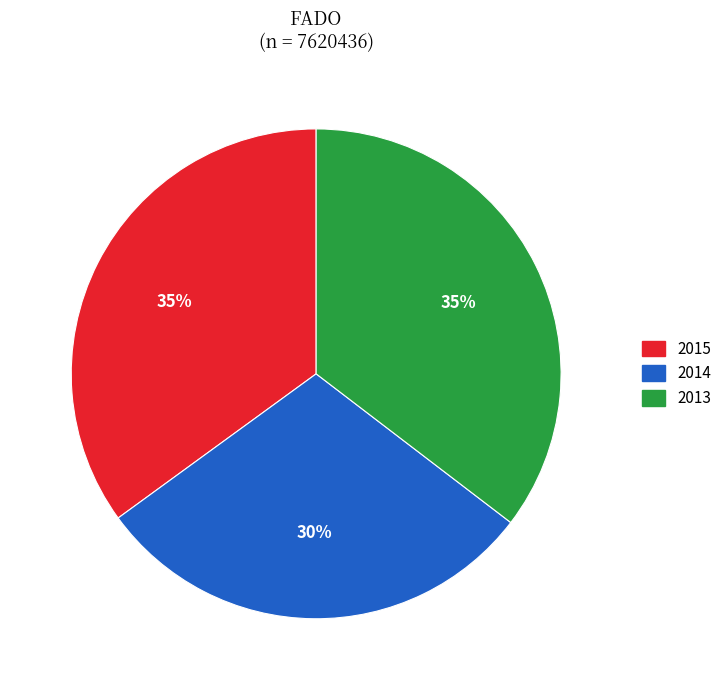

Which category has the smallest portion of the pie?

2014